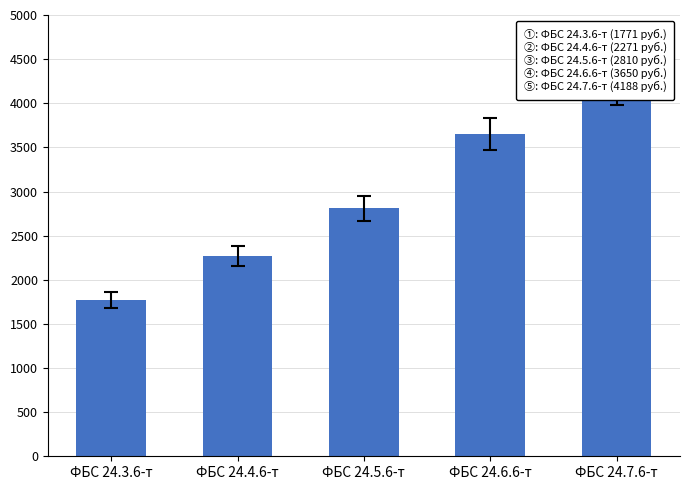

What is the average value?

2938.2